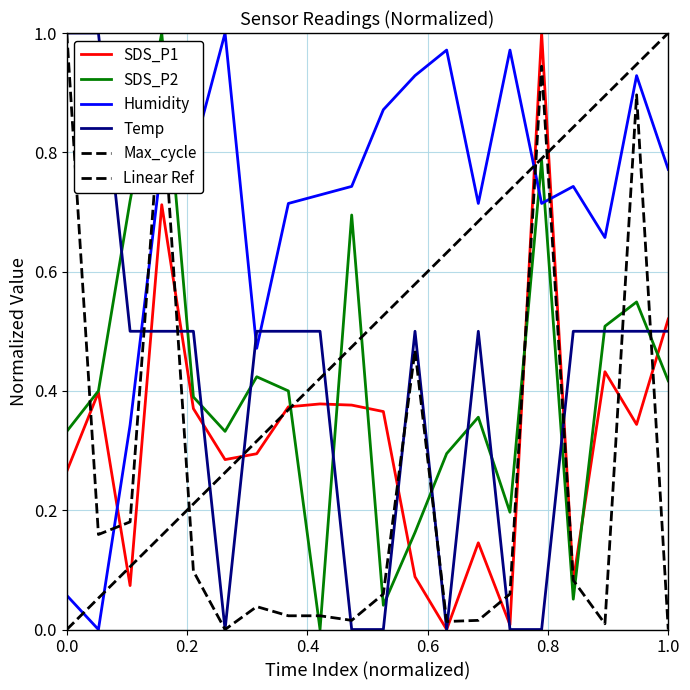

Rank the series at 0.0 from lowest to highest value.

Humidity, SDS_P1, SDS_P2, Temp, Max_cycle